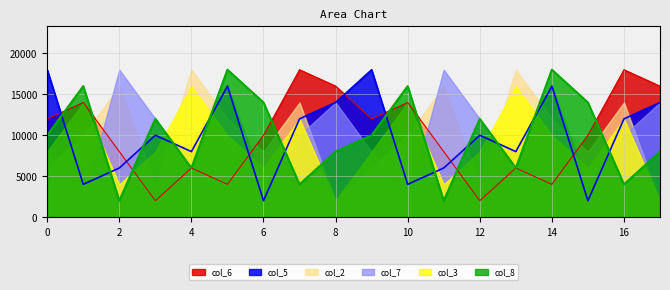

Rank the series at 6 from lowest to highest value.

col_5, col_7, col_3, col_2, col_6, col_8